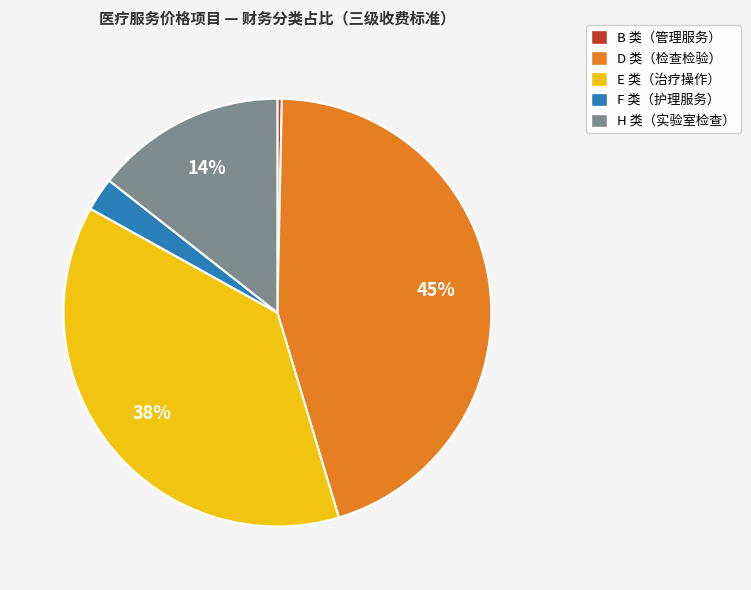

To the nearest percent, what is the average slice percentage?

20%